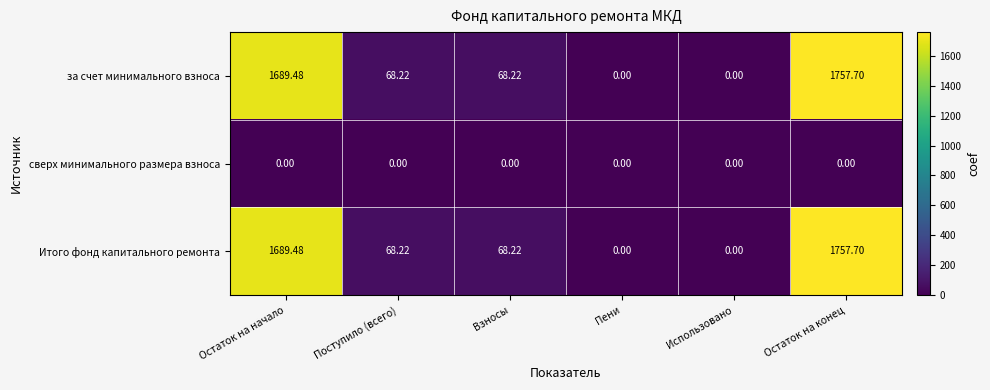

Which label corresponds to the largest value in the chart?

Остаток на конец